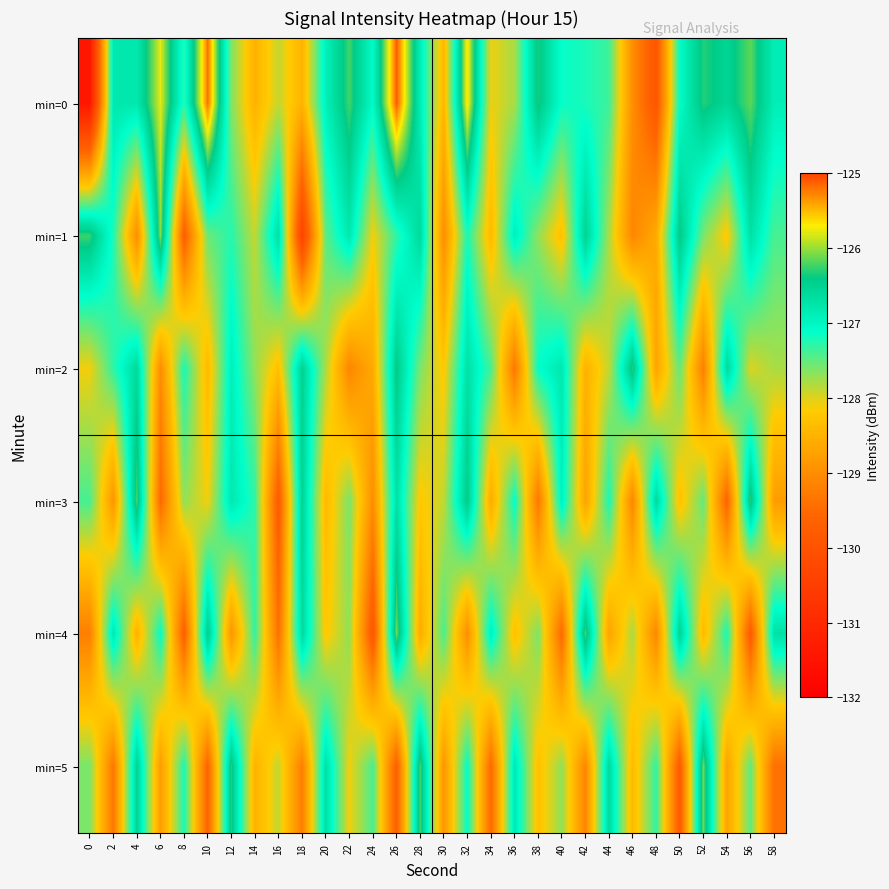

Reading left to right, list all the values displayed in this chart.

min=0: 0=-131.5	2=-126.8	4=-126.8	6=-125.8	8=-127.3	10=-125.2	12=-127.6	14=-128.5	16=-127.9	18=-128.5	20=-126.9	22=-126.2	24=-127.1	26=-125.1	28=-126.9	30=-128.4	32=-125.6	34=-128.1	36=-127.8	38=-126.3	40=-127.1	42=-127.2	44=-127.4	46=-129.0	48=-129.9	50=-127.1	52=-126.3	54=-126.5	56=-126.2	58=-126.9
min=1: 0=-126.3	2=-127.2	4=-129.0	6=-126.0	8=-129.7	10=-127.5	12=-127.3	14=-127.9	16=-126.7	18=-130.4	20=-127.5	22=-126.8	24=-128.1	26=-127.3	28=-126.6	30=-129.0	32=-127.2	34=-128.4	36=-126.9	38=-127.7	40=-128.3	42=-126.5	44=-127.8	46=-129.1	48=-128.6	50=-126.4	52=-127.6	54=-128.2	56=-126.7	58=-127.4
min=2: 0=-128.1	2=-127.3	4=-126.6	6=-129.0	8=-127.2	10=-128.4	12=-126.9	14=-127.7	16=-128.3	18=-126.5	20=-127.8	22=-129.1	24=-128.6	26=-126.4	28=-127.6	30=-128.2	32=-126.7	34=-127.4	36=-129.3	38=-127.1	40=-126.8	42=-128.5	44=-127.9	46=-126.3	48=-128.7	50=-127.5	52=-129.2	54=-126.6	56=-128.0	58=-127.8
min=3: 0=-127.4	2=-128.9	4=-126.2	6=-129.5	8=-127.7	10=-128.1	12=-126.8	14=-127.3	16=-129.8	18=-126.5	20=-128.4	22=-127.6	24=-129.0	26=-126.7	28=-128.2	30=-127.9	32=-126.4	34=-128.6	36=-127.1	38=-129.3	40=-126.9	42=-128.7	44=-127.2	46=-129.1	48=-126.6	50=-128.3	52=-127.5	54=-129.6	56=-126.3	58=-128.8
min=4: 0=-129.2	2=-126.8	4=-128.5	6=-127.1	8=-129.7	10=-126.4	12=-128.9	14=-127.3	16=-129.4	18=-126.6	20=-128.2	22=-127.7	24=-129.9	26=-126.1	28=-128.6	30=-127.4	32=-129.0	34=-126.9	36=-128.3	38=-127.6	40=-129.5	42=-126.2	44=-128.7	46=-127.8	48=-129.1	50=-126.5	52=-128.4	54=-127.2	56=-129.8	58=-126.7
min=5: 0=-127.6	2=-129.3	4=-126.5	6=-128.8	8=-127.2	10=-129.6	12=-126.3	14=-128.5	16=-127.9	18=-129.2	20=-126.7	22=-128.1	24=-127.4	26=-129.7	28=-126.2	30=-128.9	32=-127.1	34=-129.5	36=-126.8	38=-128.3	40=-127.7	42=-129.1	44=-126.6	46=-128.4	48=-127.3	50=-129.8	52=-126.1	54=-128.7	56=-127.5	58=-129.4